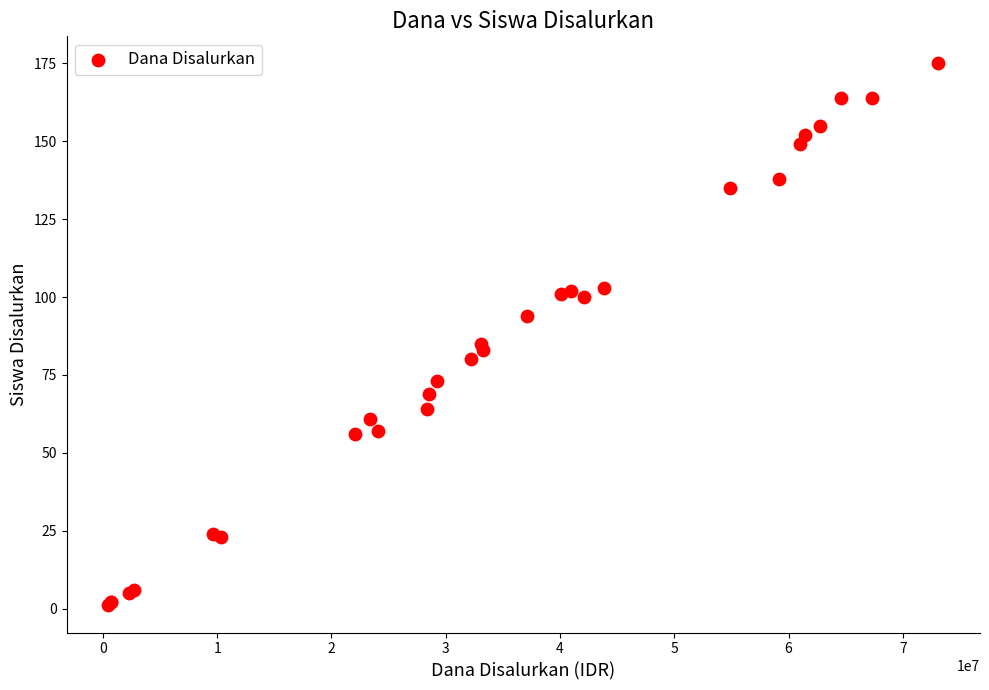

What Y value in the scatter plot is closest to 88?

85